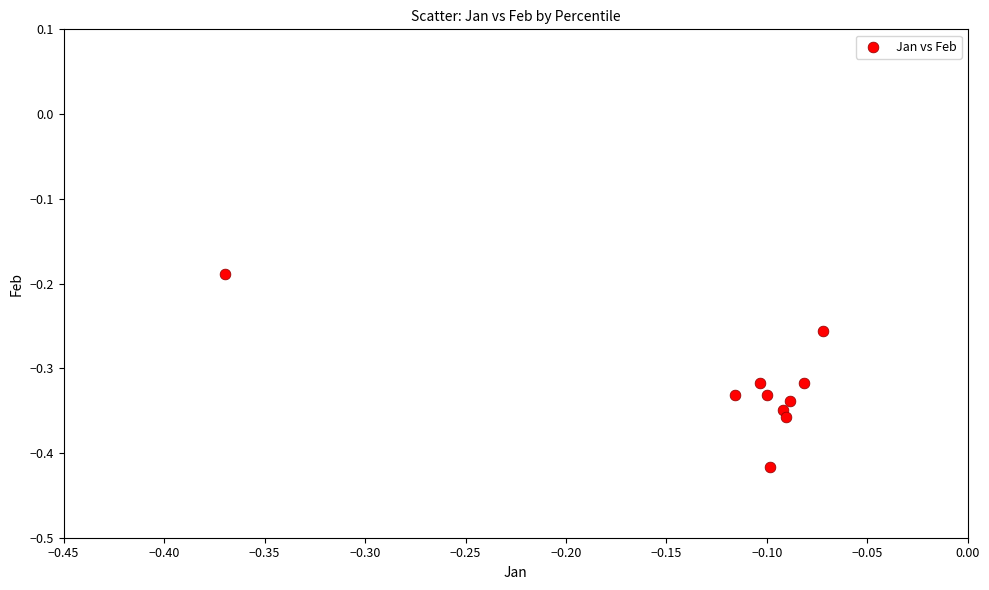

What is the range of X values (max minus min)?

0.3